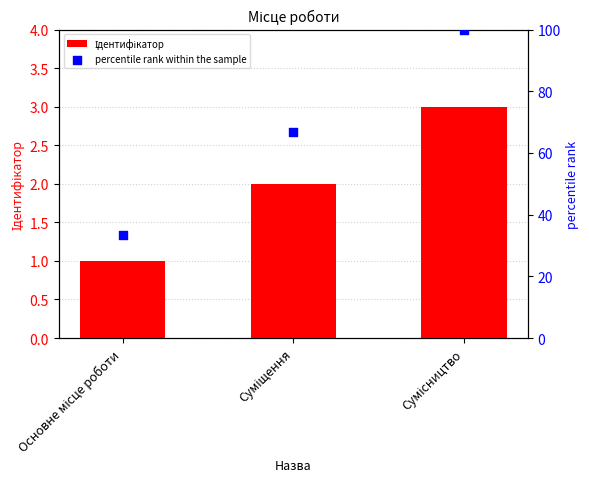

At how many categories does at least one series exceed 31?

3